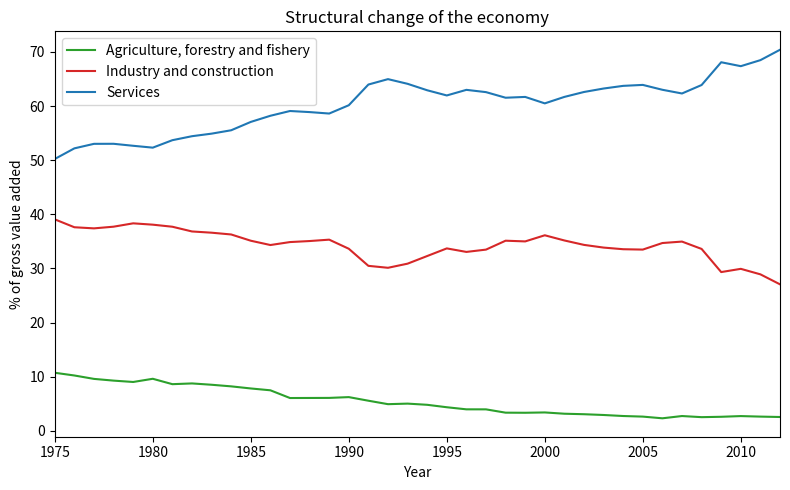

Does the chart display data point markers on the line(s)?

No